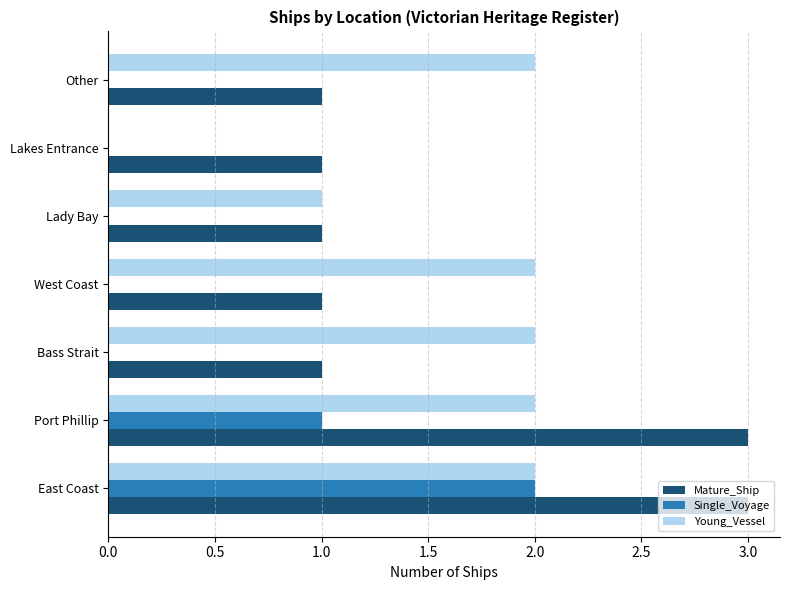

Is the value of Mature_Ship at East Coast greater than the value of Young_Vessel at Lakes Entrance?

Yes